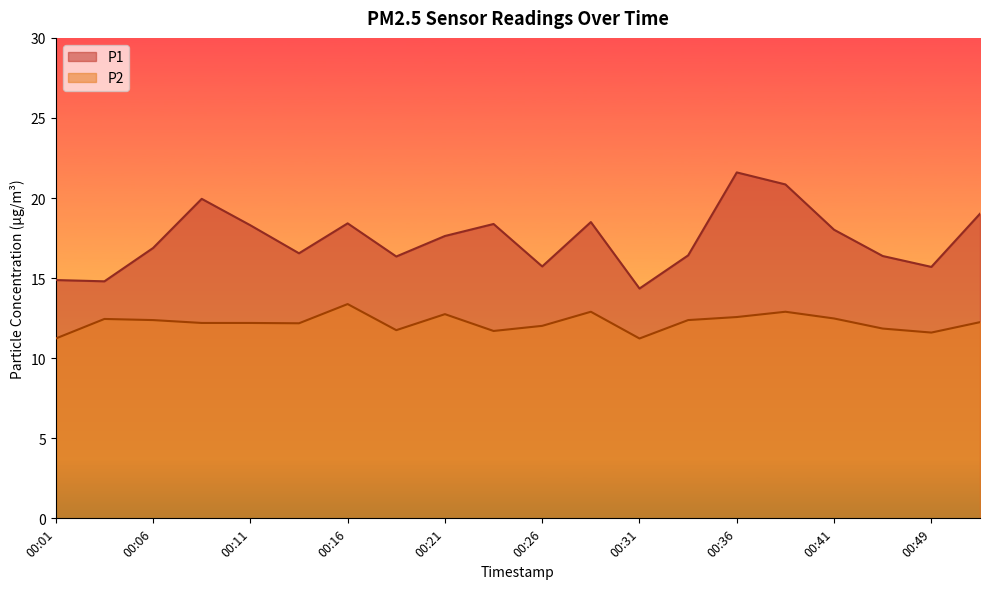

Which series has the largest range (max minus min)?

P1